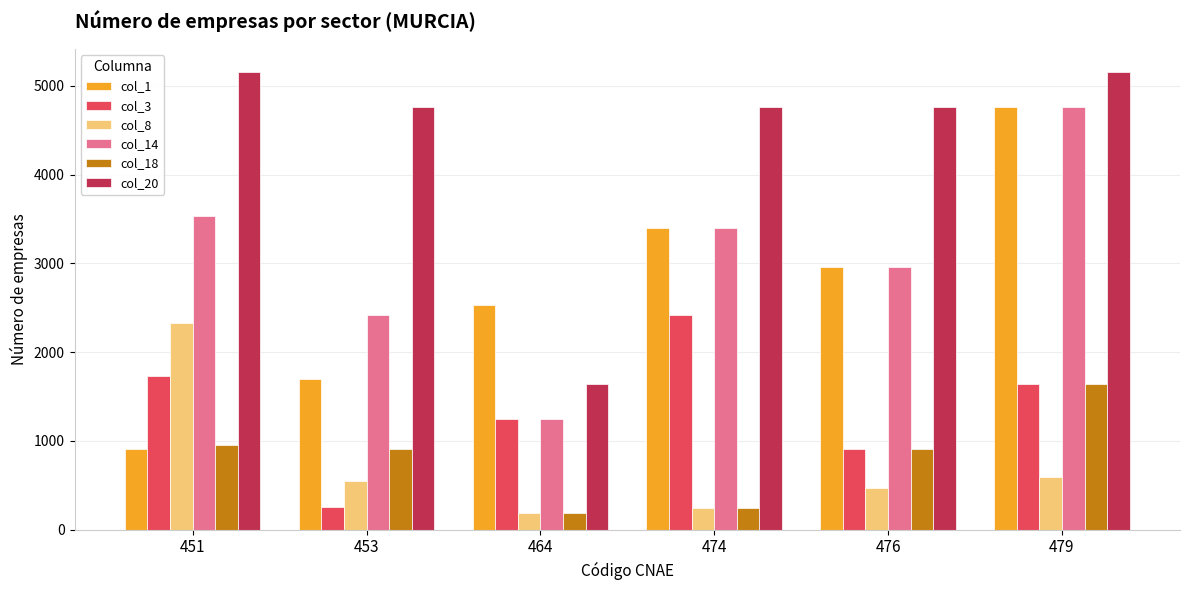

How many groups of bars are there?

6